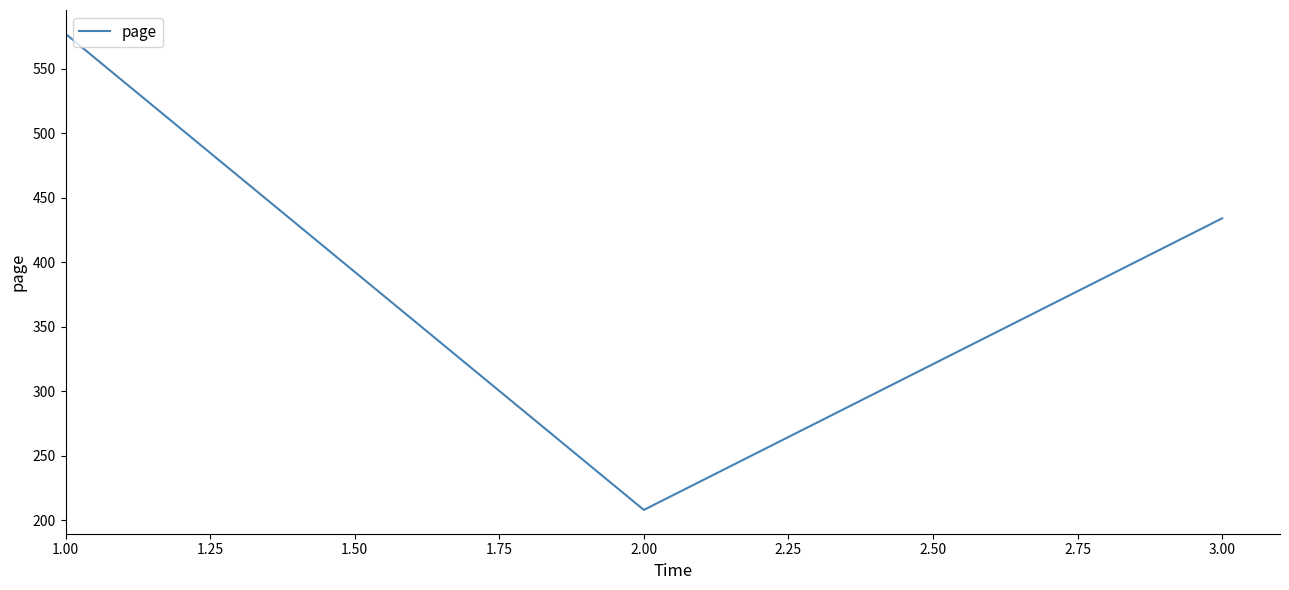

List the labels in order of value, largest first.

1.00, 3.00, 2.00